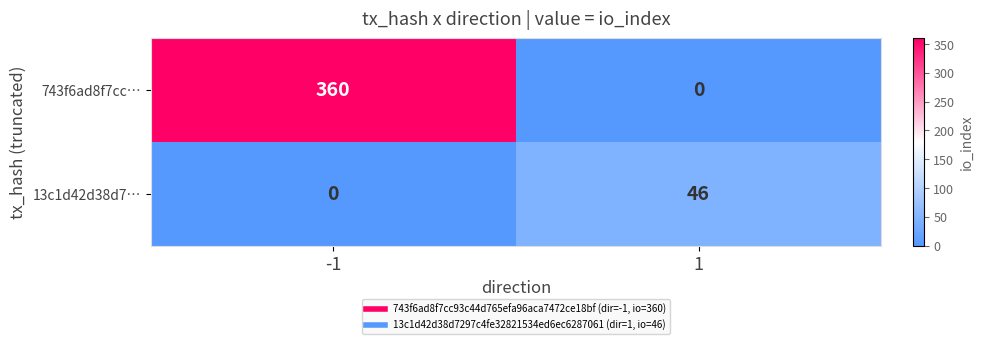

Which series has the largest total across all categories?

743f6ad8f7cc…